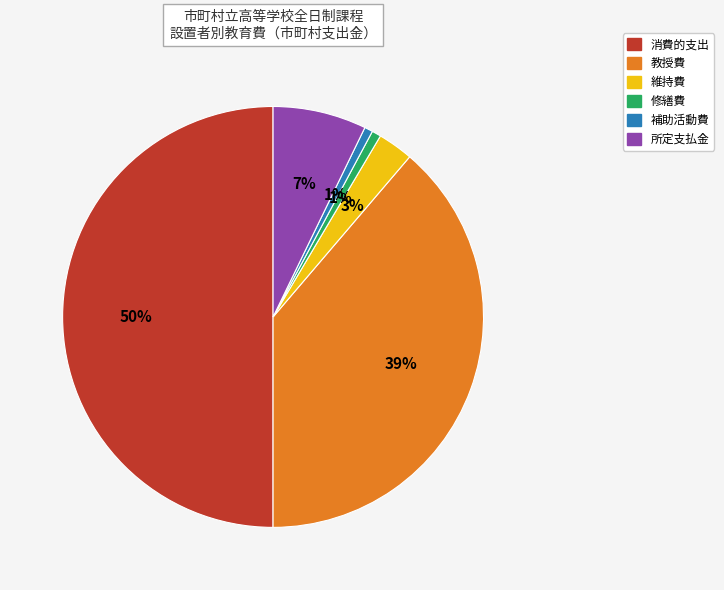

How many slices are in this pie chart?

6